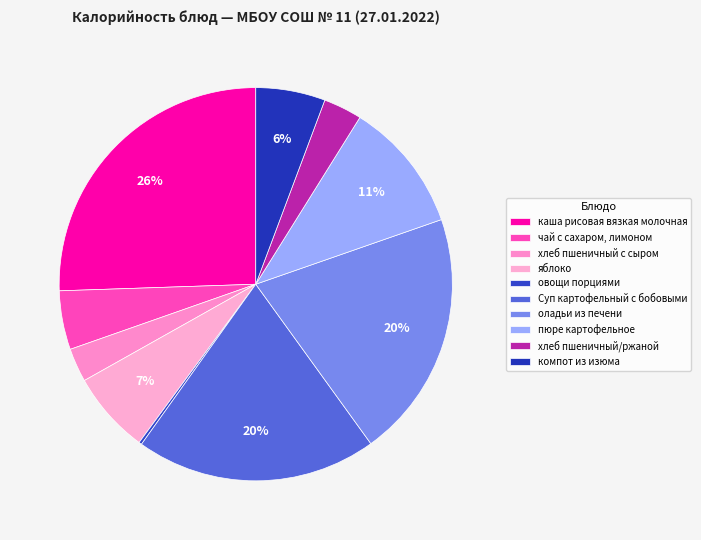

What is the smallest slice in the pie chart?

овощи порциями